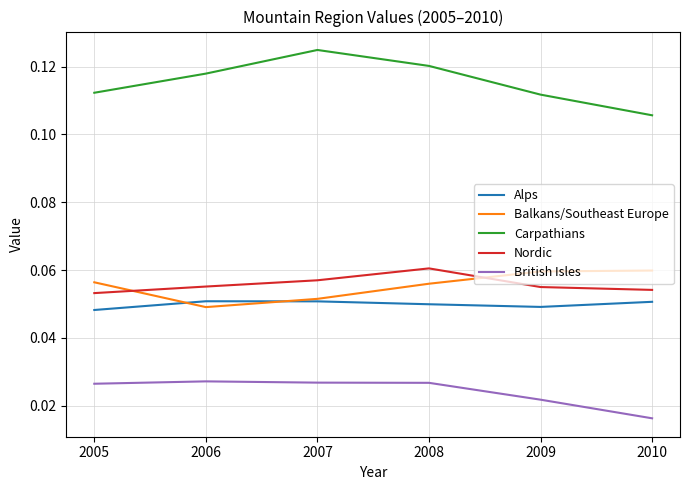

Count the British Isles values in the range 0 to 1.

6